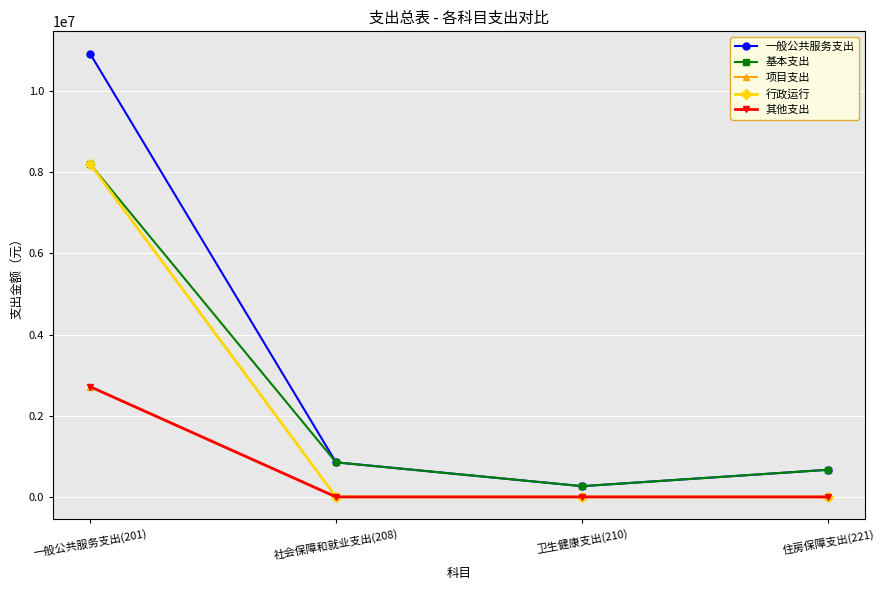

Is this an area chart (filled region under the line)?

No